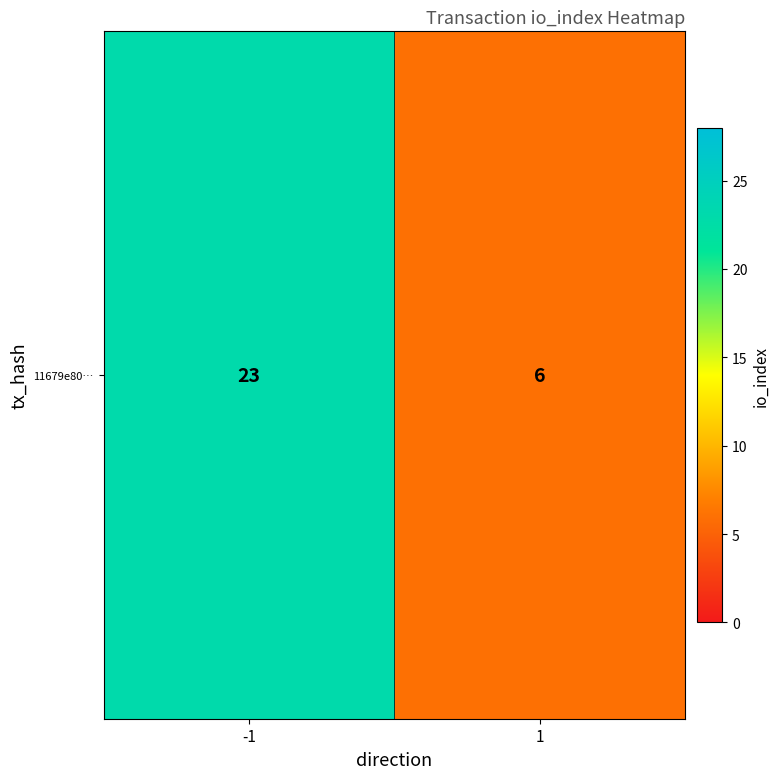

List the labels in order of value, smallest first.

1, -1